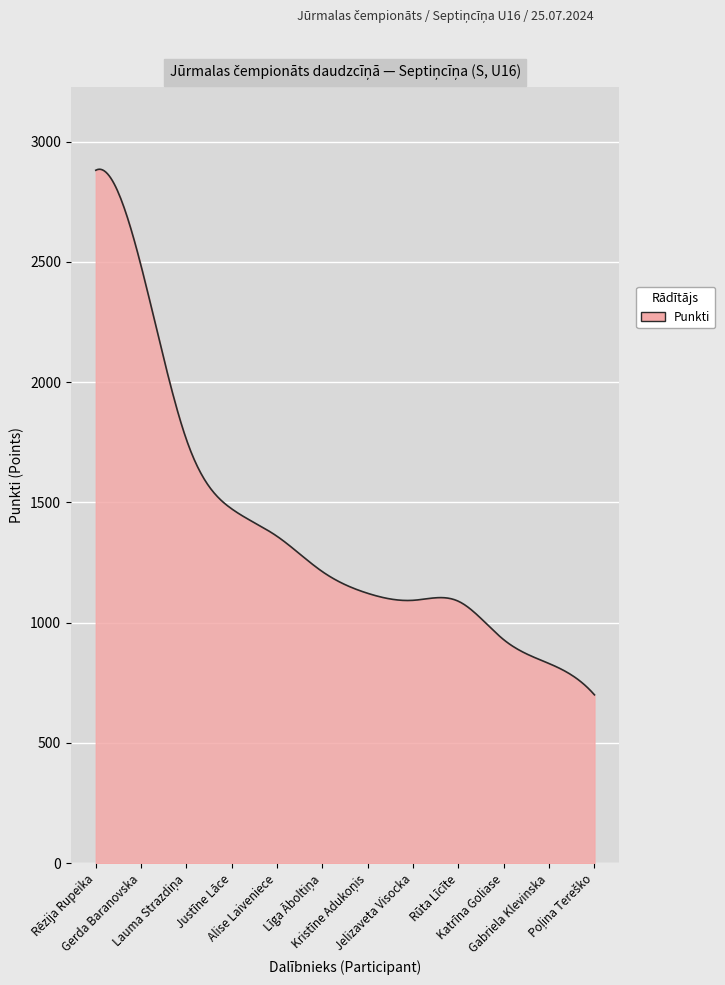

What is the difference between the maximum and minimum values?

2185.3